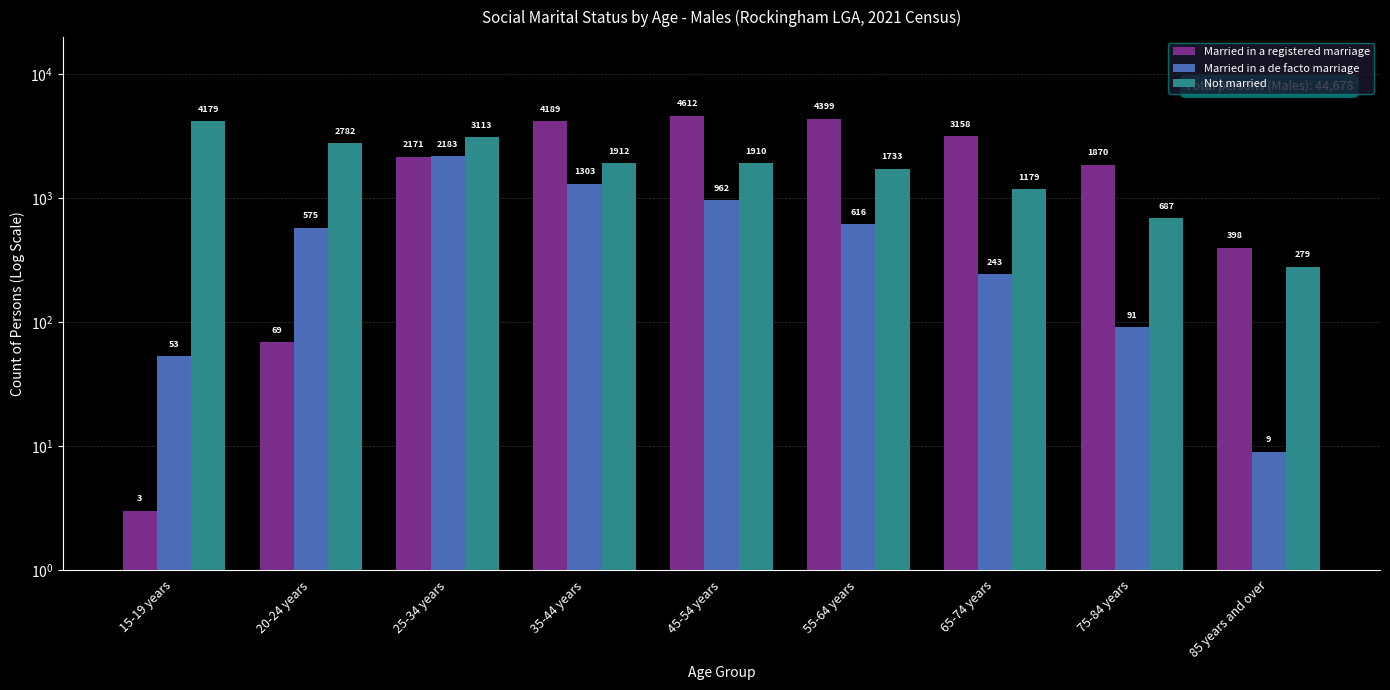

Which label corresponds to the largest value in the chart?

45-54 years